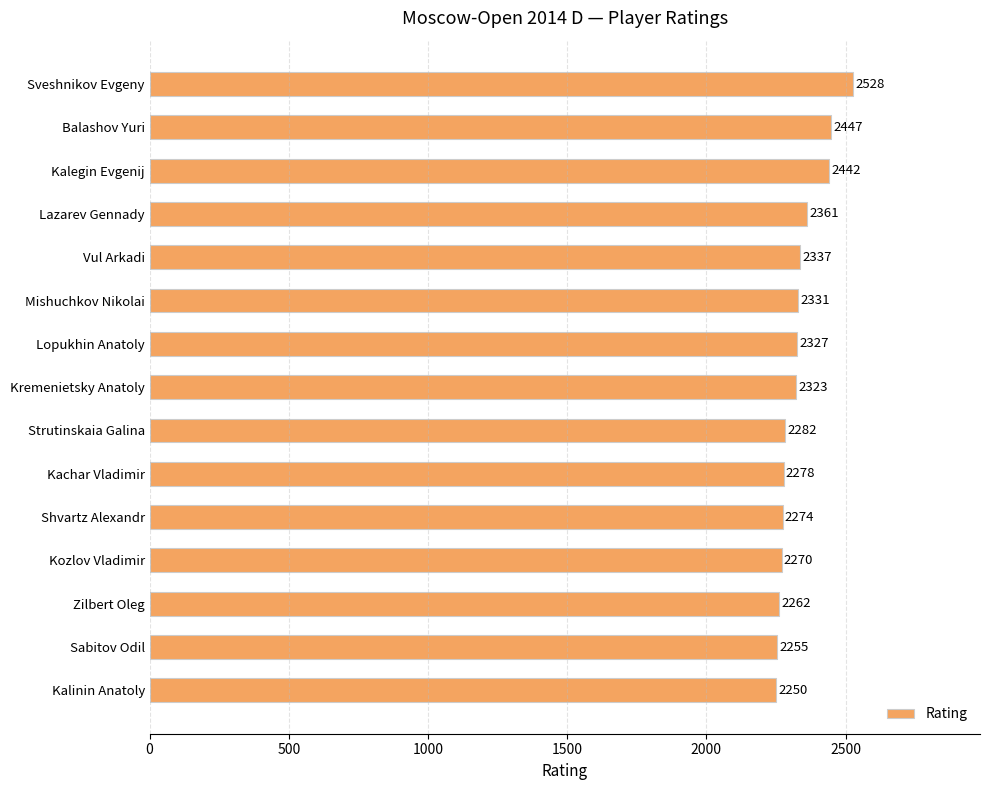

What is the greatest value displayed?

2528